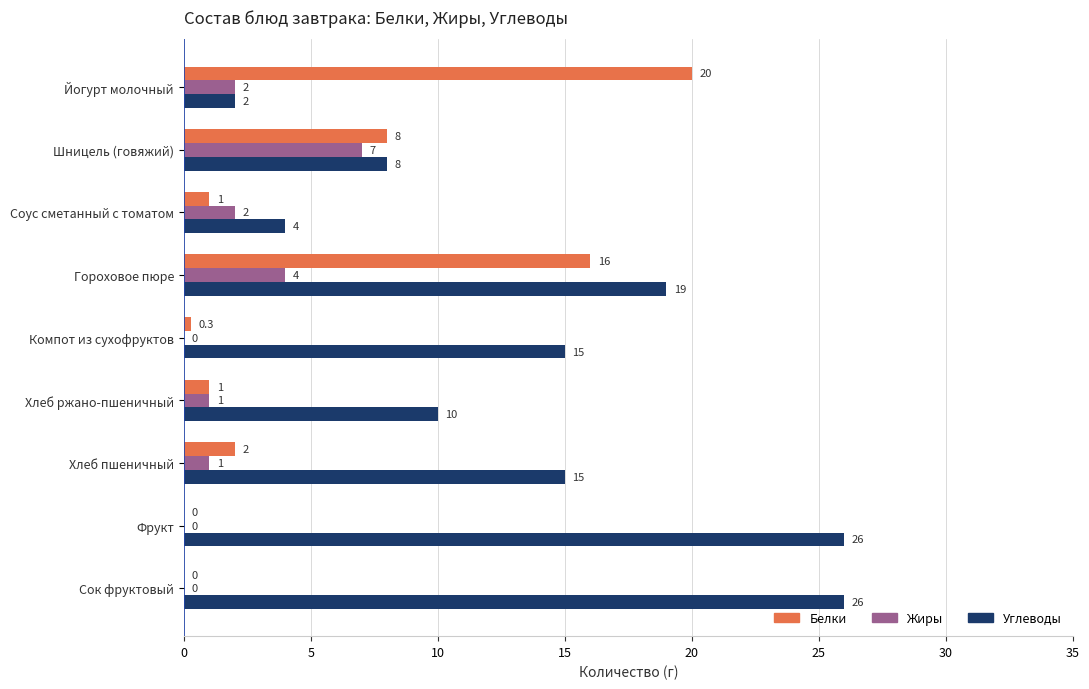

Count the number of data series in this chart.

3